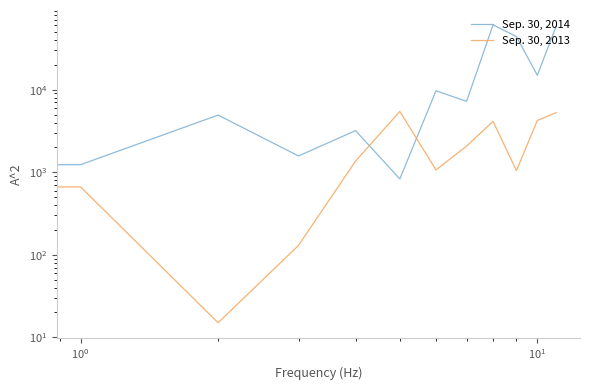

How many lines are shown in the chart?

2